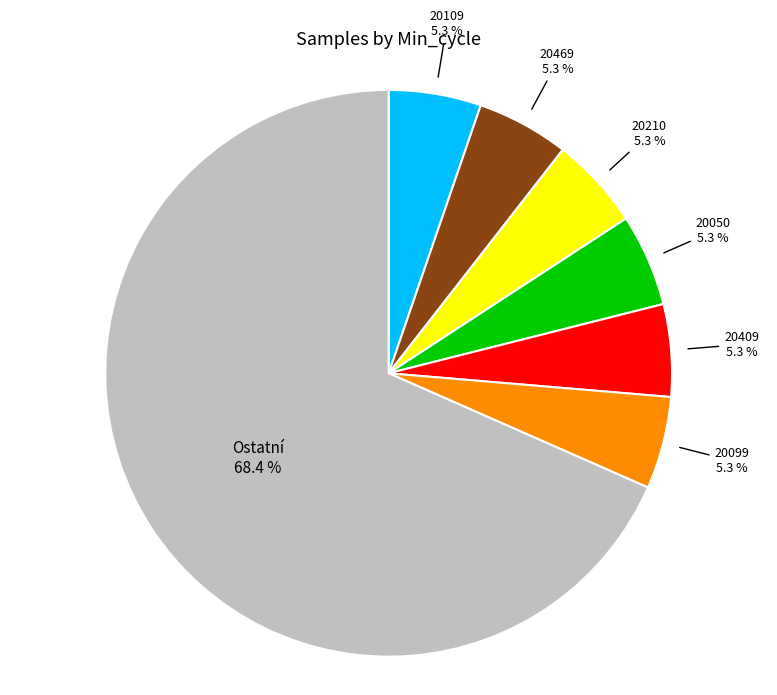

Which slice represents more than half of the pie?

Ostatní